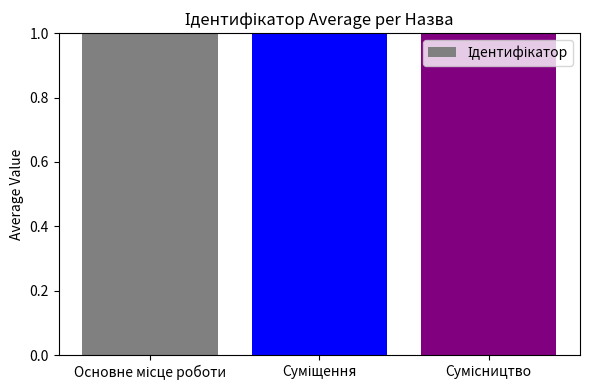

What is the ratio of the value at Сумісництво to the value at Основне місце роботи?

3.0